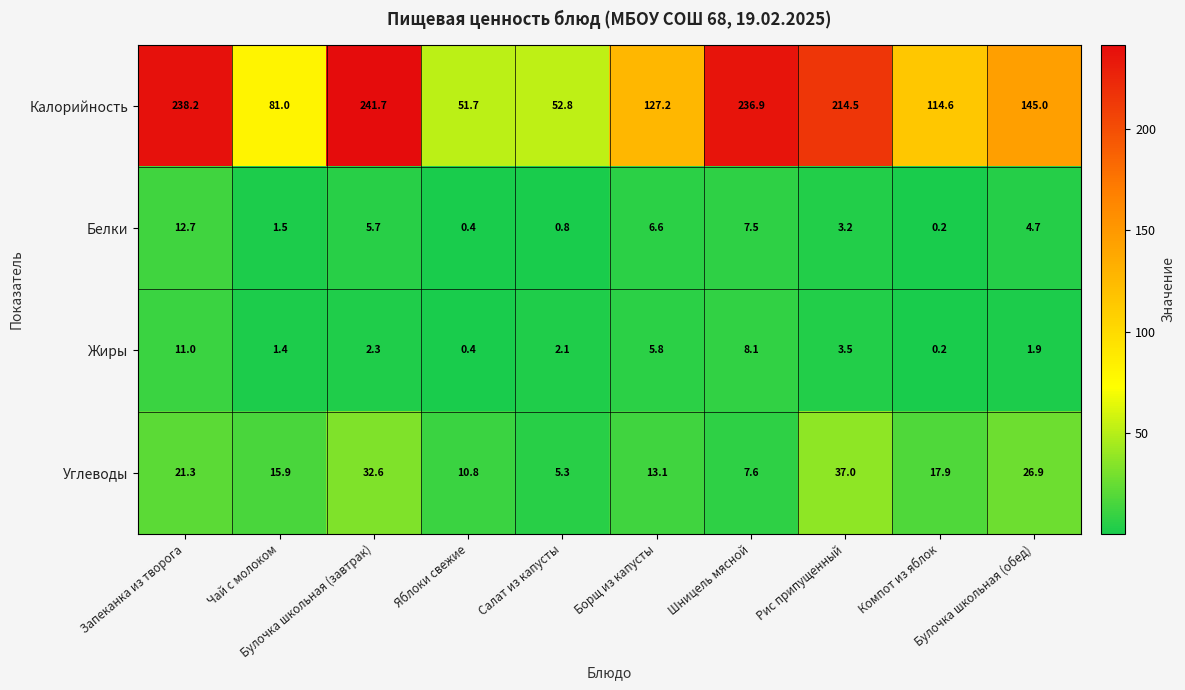

What is the maximum value for Калорийность?

241.7